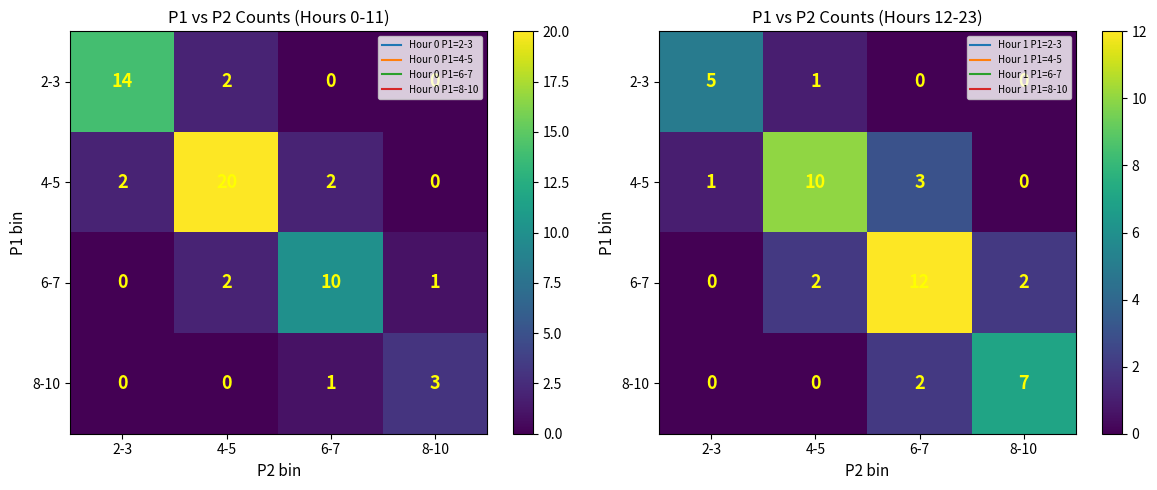

The value of 2-3 at 4-5 is 1. True or false?

False